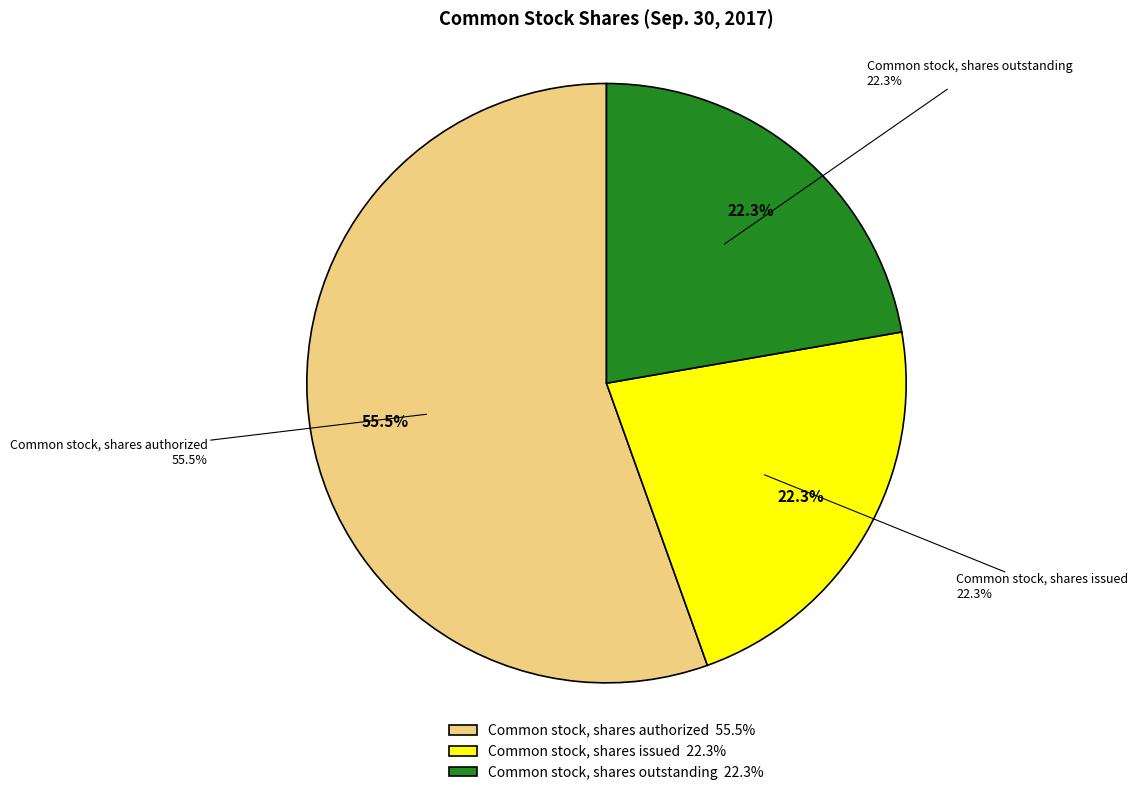

How much of the chart is everything except Common stock, shares issued?

77.7%